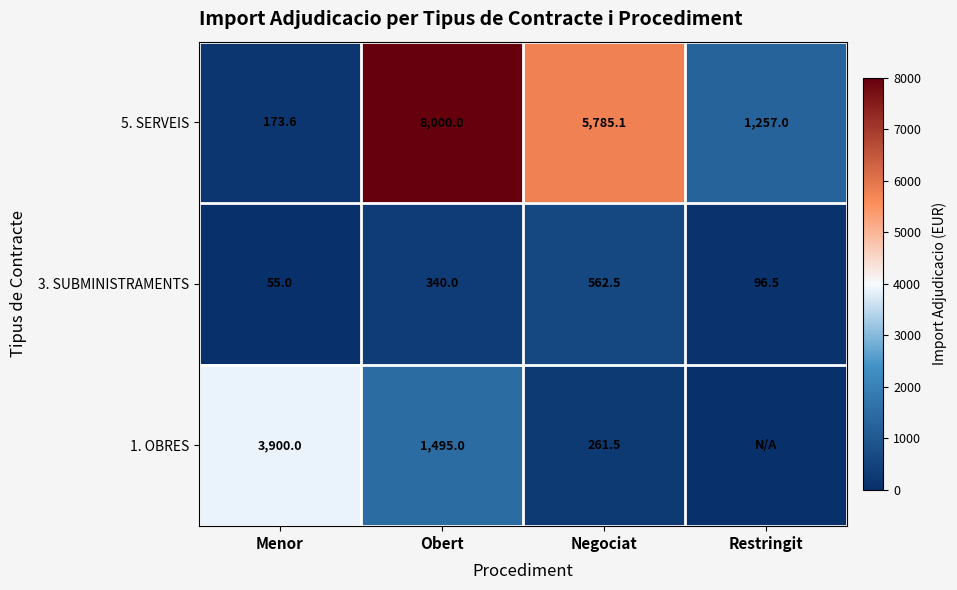

What is the sum of all 3. SUBMINISTRAMENTS values?

1054.0